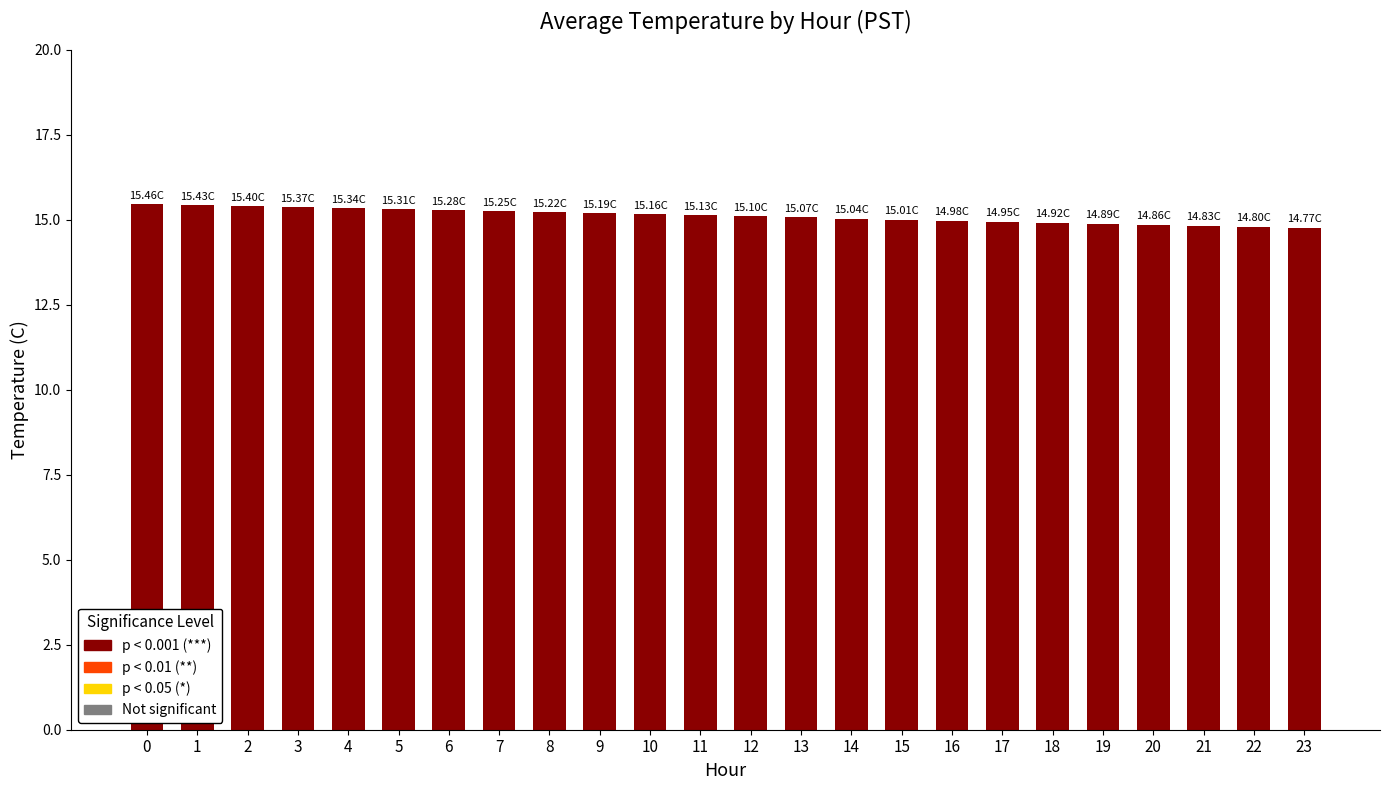

What is the sum of all values?

362.8